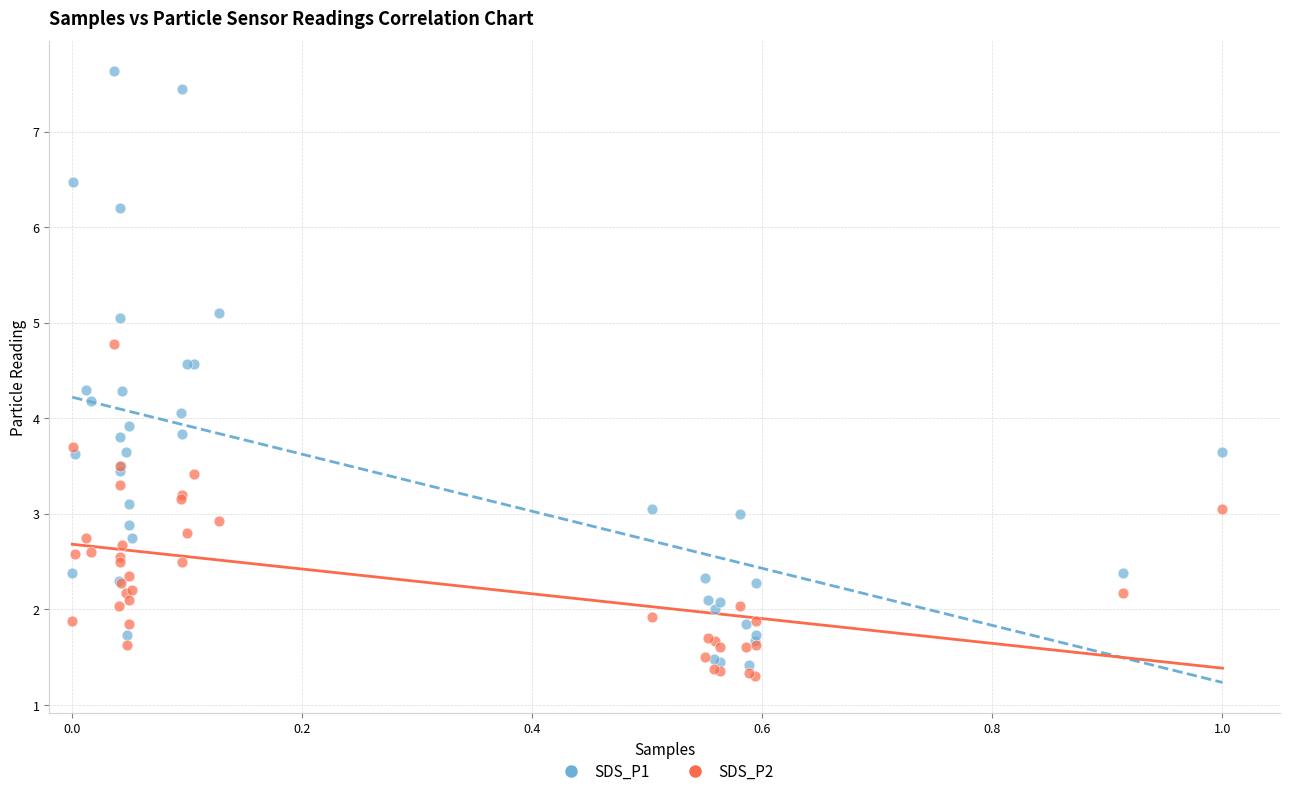

What is the X range (max minus min) for the scatter plot?

1.0